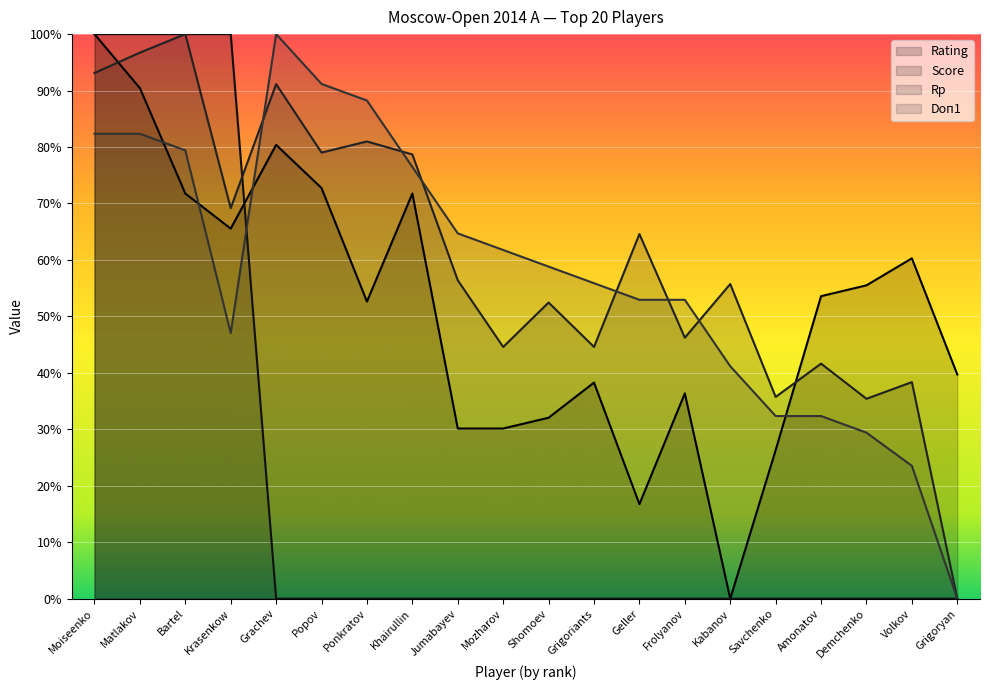

Which series has the largest total across all categories?

Rp